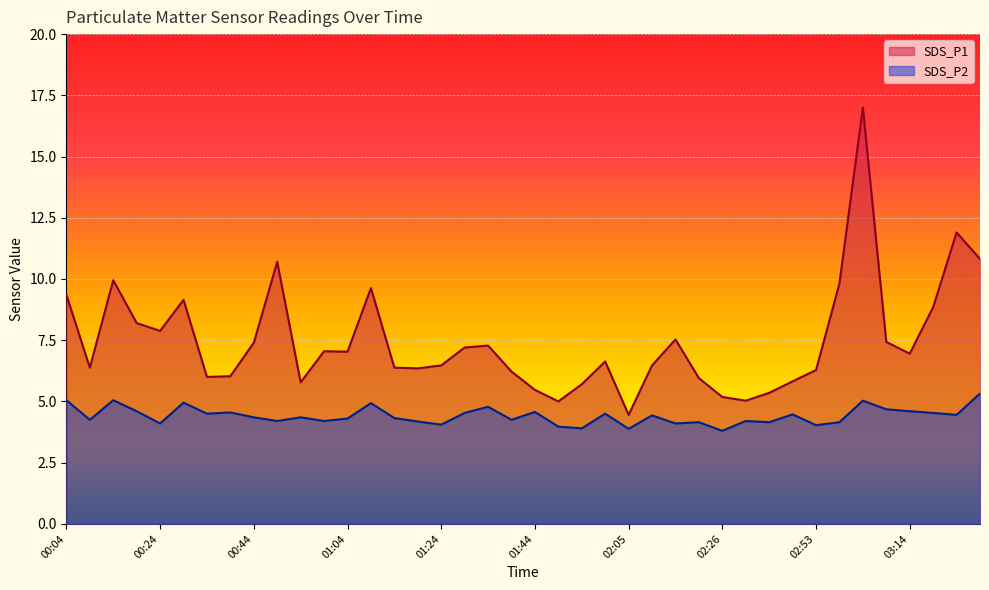

How many values in the SDS_P1 series are below 6?

10